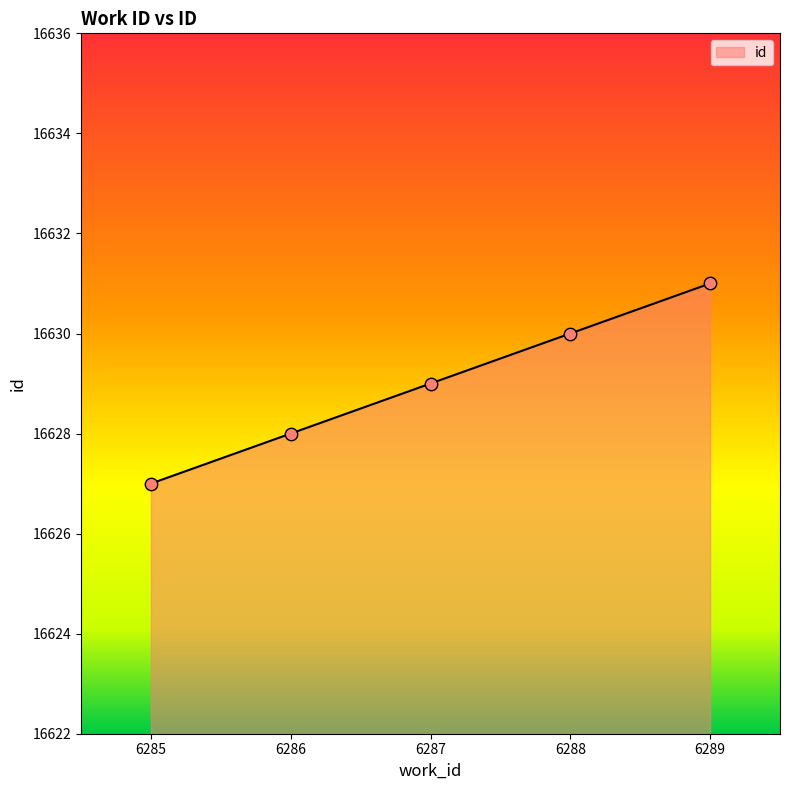

What is the change in value from 6285 to 6286?

+1